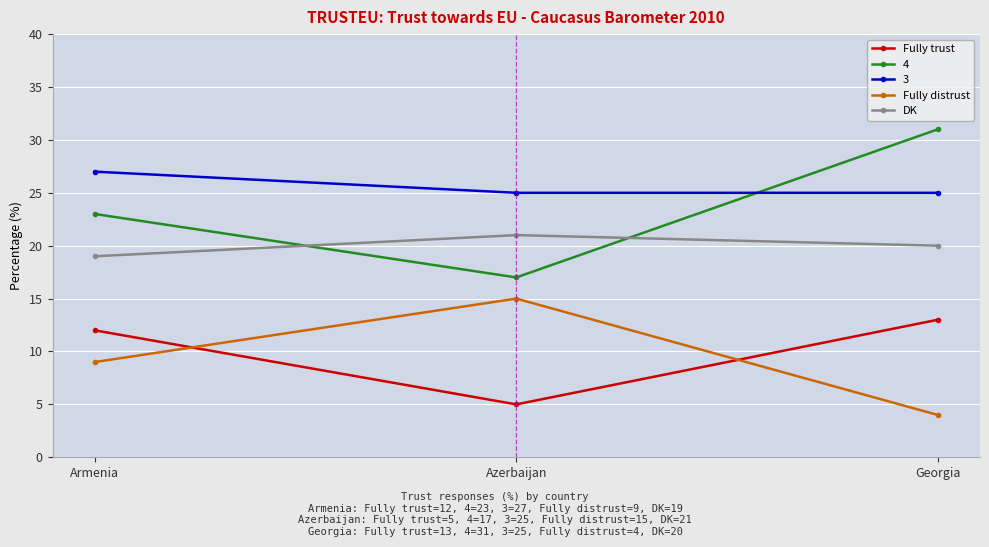

Reading left to right, list all the values displayed in this chart.

Fully trust: Armenia=12	Azerbaijan=5	Georgia=13
4: Armenia=23	Azerbaijan=17	Georgia=31
3: Armenia=27	Azerbaijan=25	Georgia=25
Fully distrust: Armenia=9	Azerbaijan=15	Georgia=4
DK: Armenia=19	Azerbaijan=21	Georgia=20